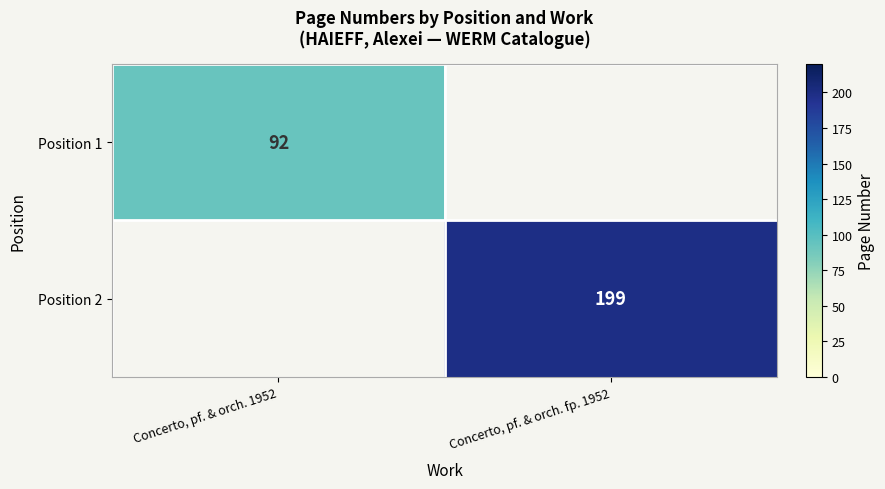

Count the number of categories in the chart.

2